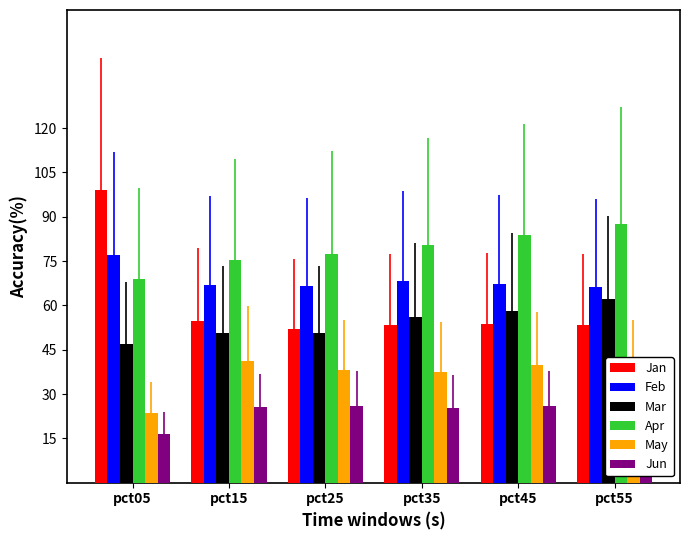

Rank the series at pct15 from highest to lowest value.

Apr, Feb, Jan, Mar, May, Jun